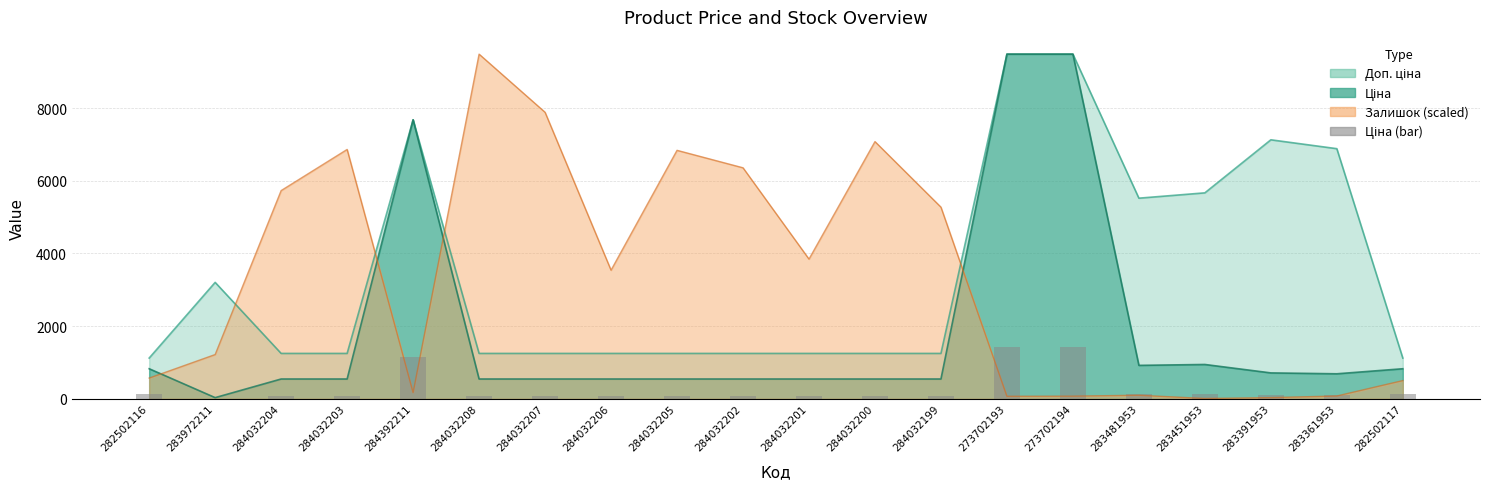

How many bars are there in total?

20